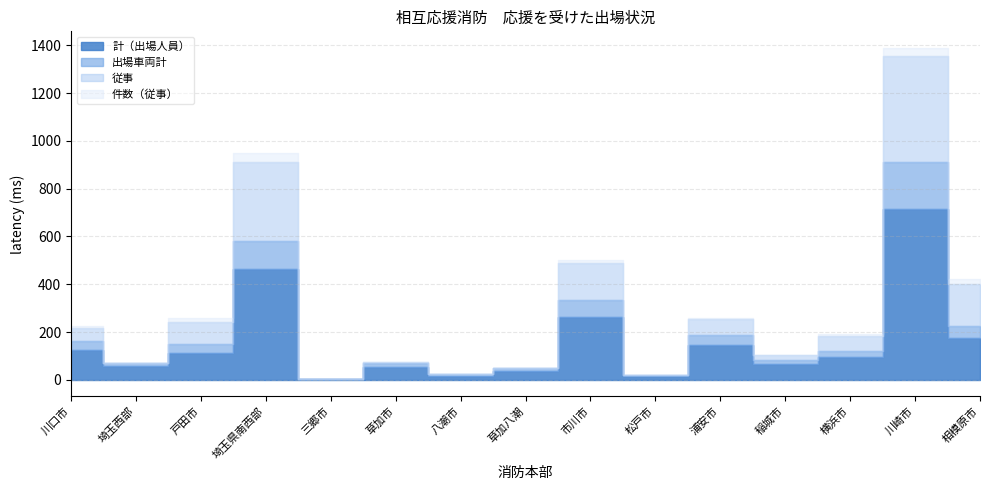

What is the spread (max minus min) of values at 三郷市?

3